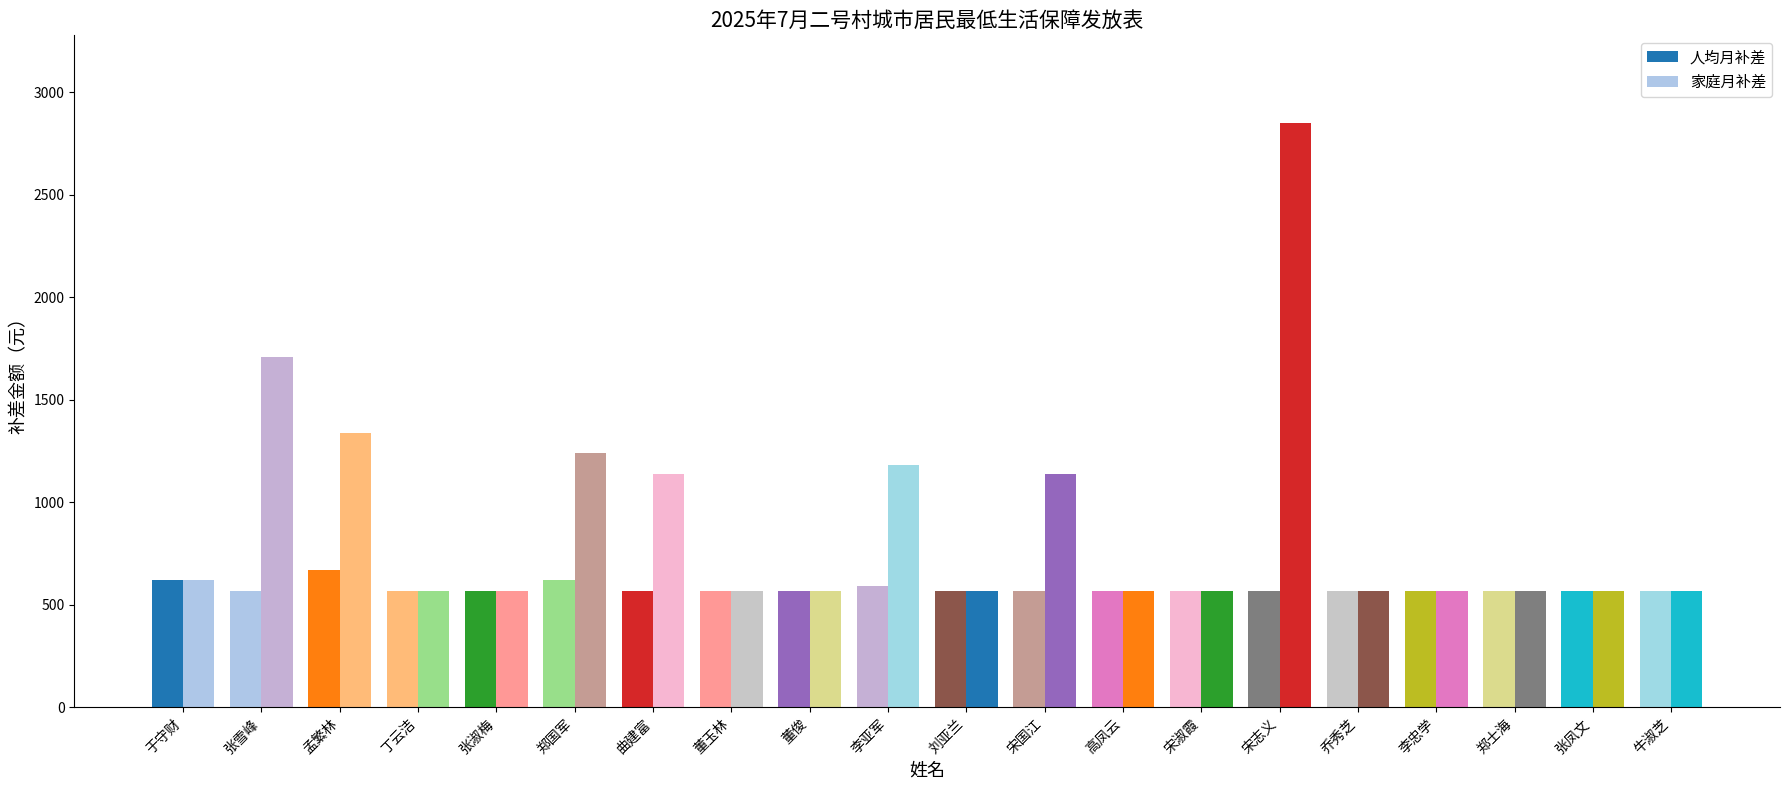

What is the label of the 8th bar from the left?

董玉林